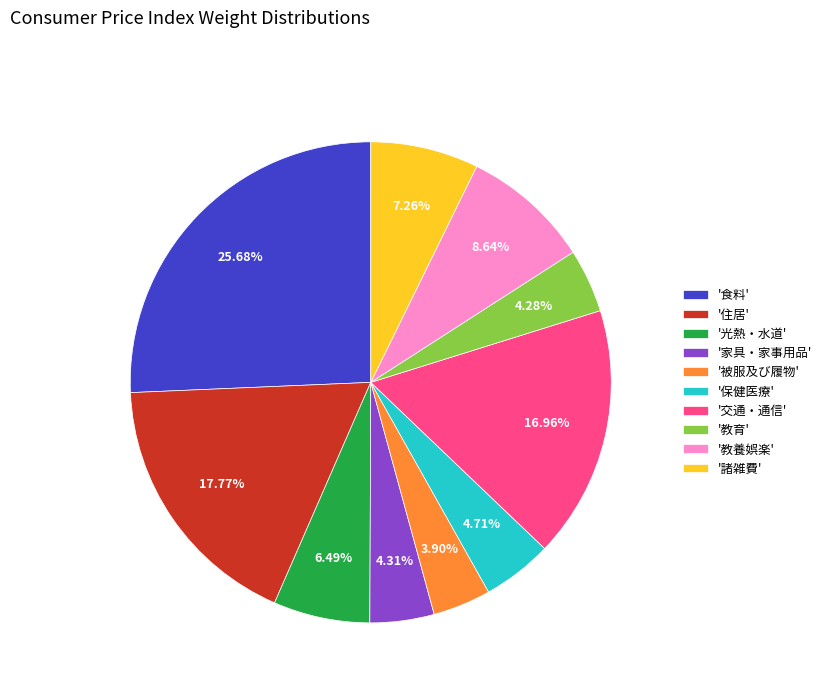

To the nearest percent, what is the average slice percentage?

10%